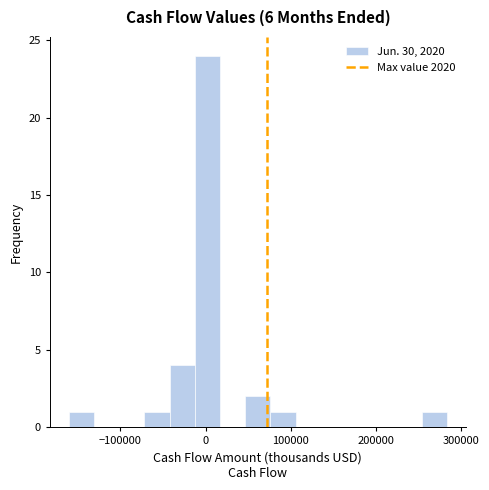

Around what value on the x-axis is the tallest bar? Give the approximate position of its centre, as read against the axis.

0